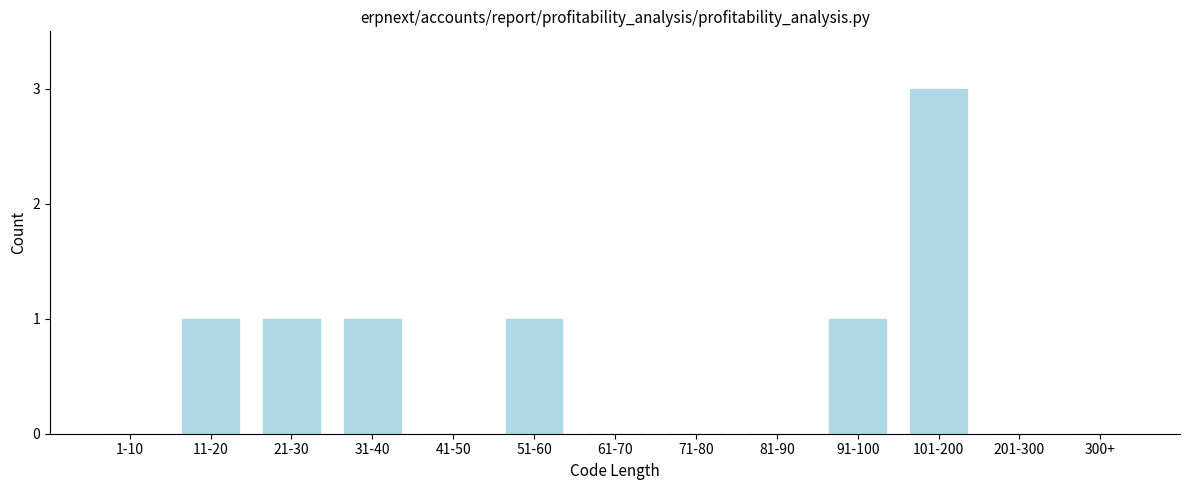

Reading left to right, transcribe all the data shown in this chart.

1-10=0	11-20=1	21-30=1	31-40=1	41-50=0	51-60=1	61-70=0	71-80=0	81-90=0	91-100=1	101-200=3	201-300=0	300+=0